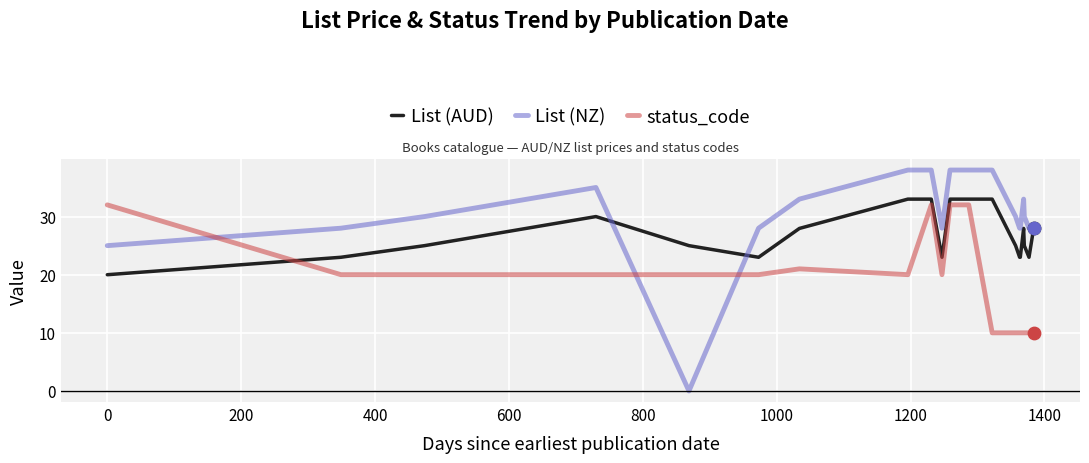

Which series has the largest total across all categories?

List (NZ)